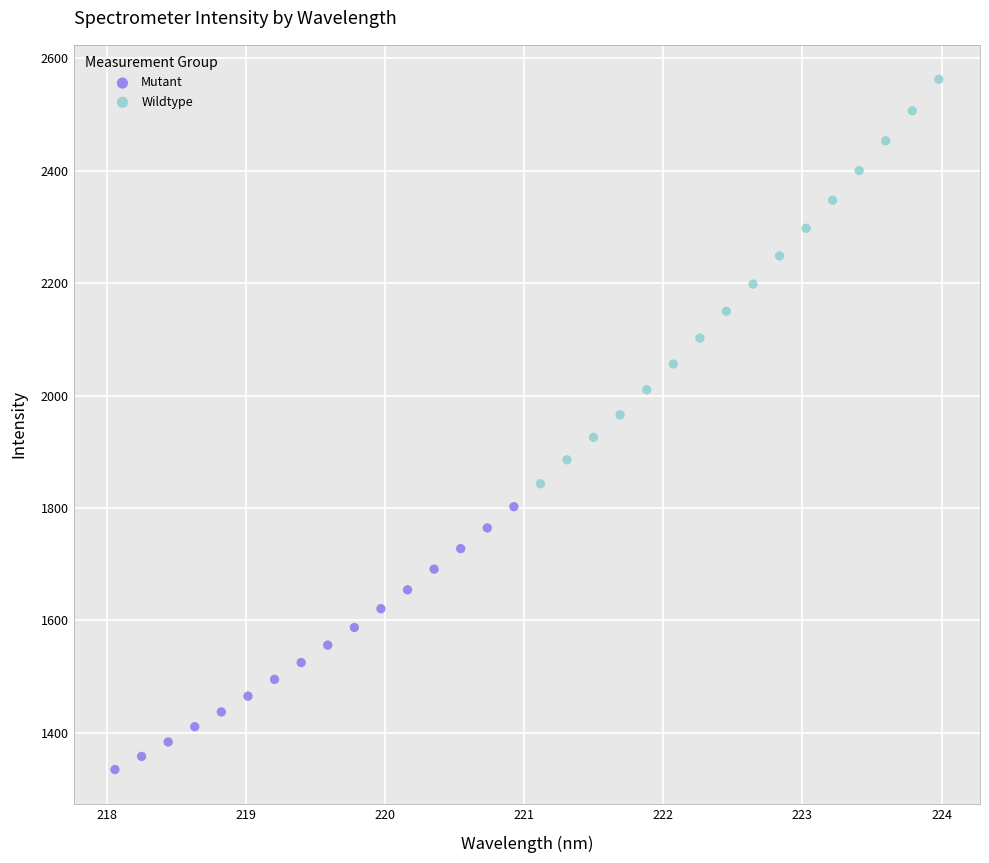

Which series has the largest Y range (max minus min)?

Wildtype